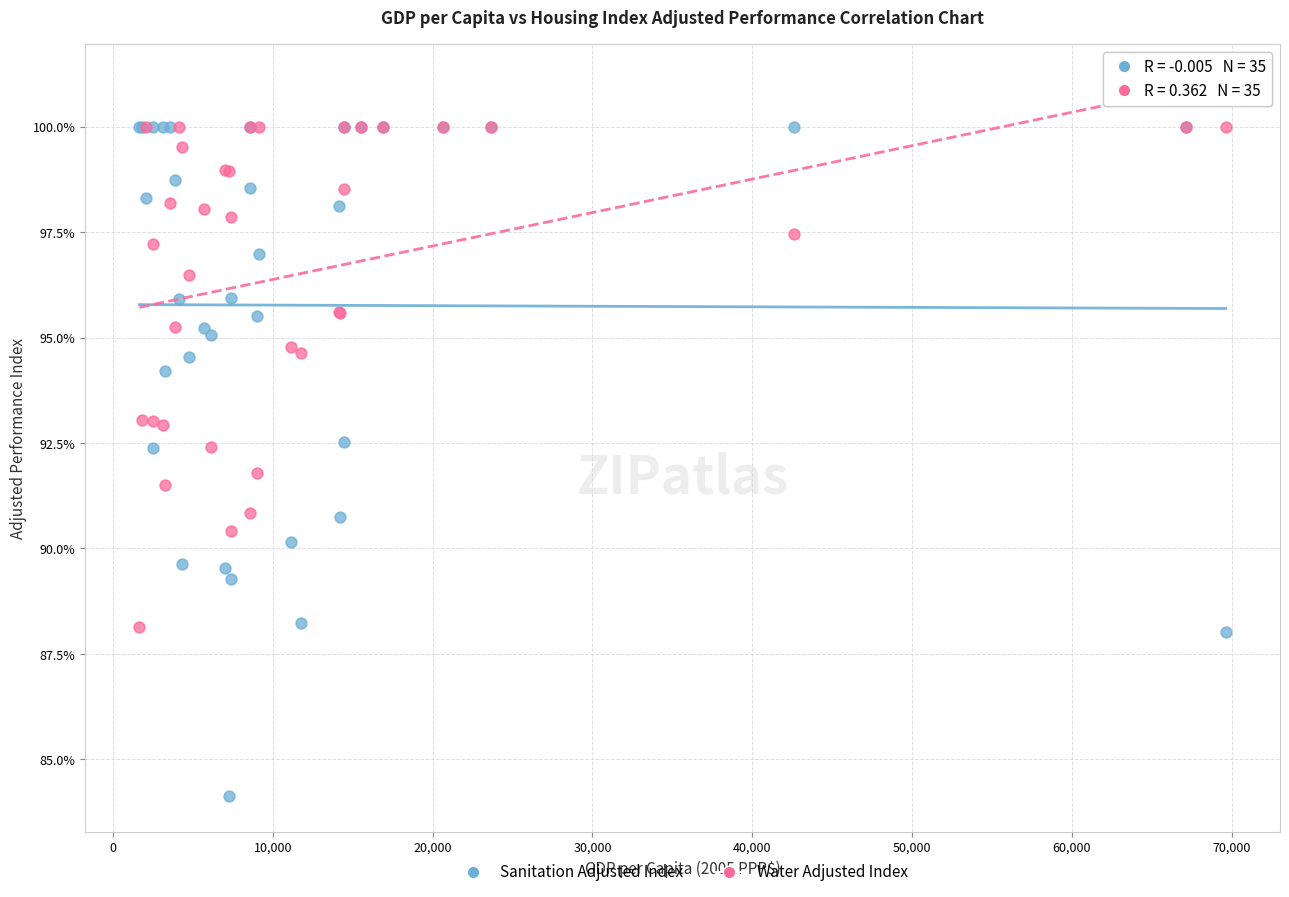

In the Water Adjusted Index series, what Y value is closest to 94?

94.6